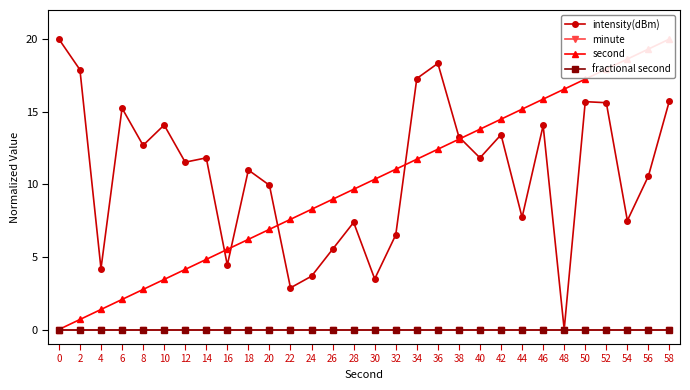

How many data points in second are less than 10?

15